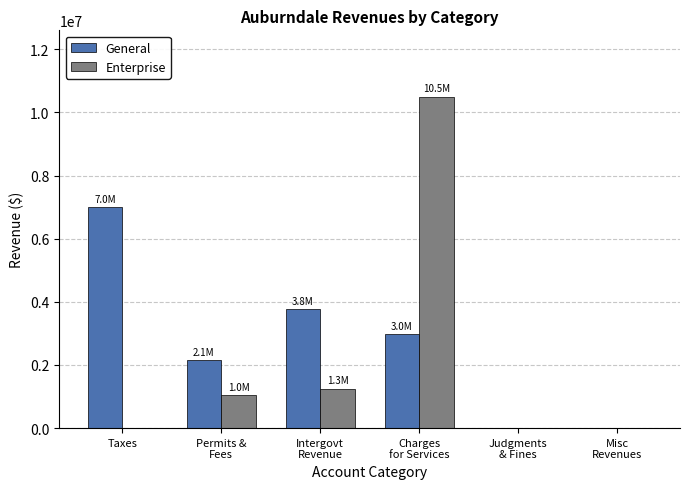

What is the greatest value displayed?

10499197